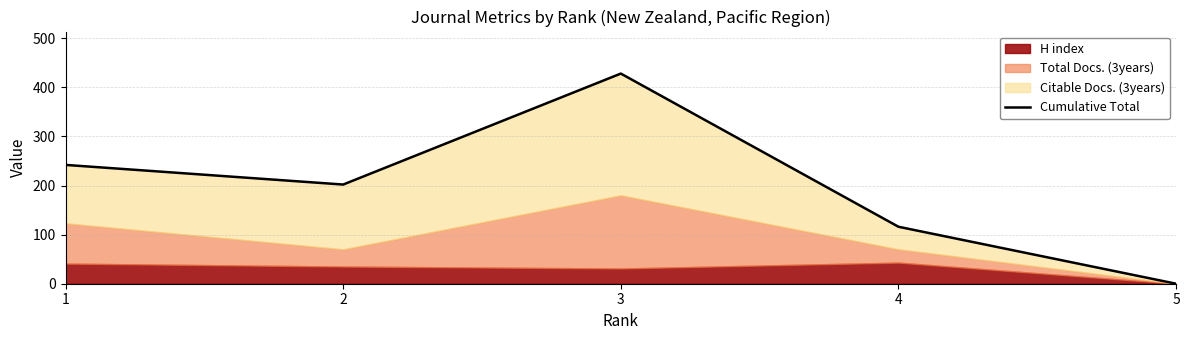

Reading right to left, what are all the values shown in this chart?

0	116	428	202	242